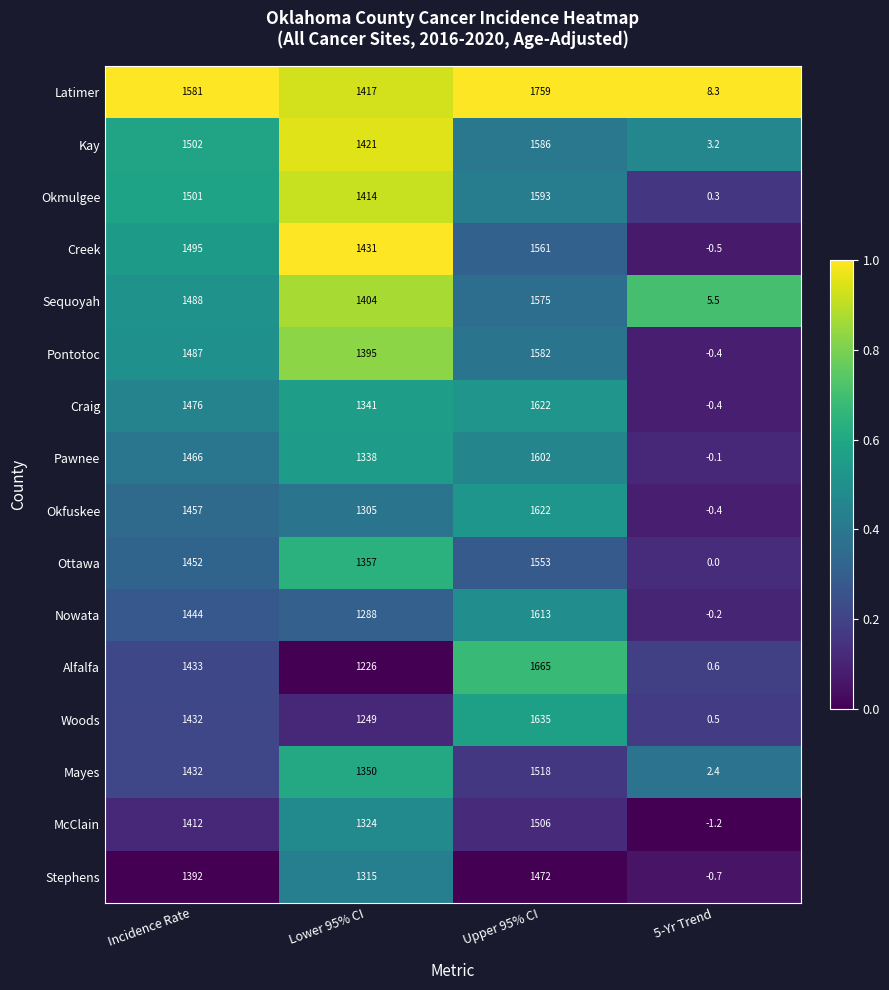

Which series has the largest total across all categories?

Latimer